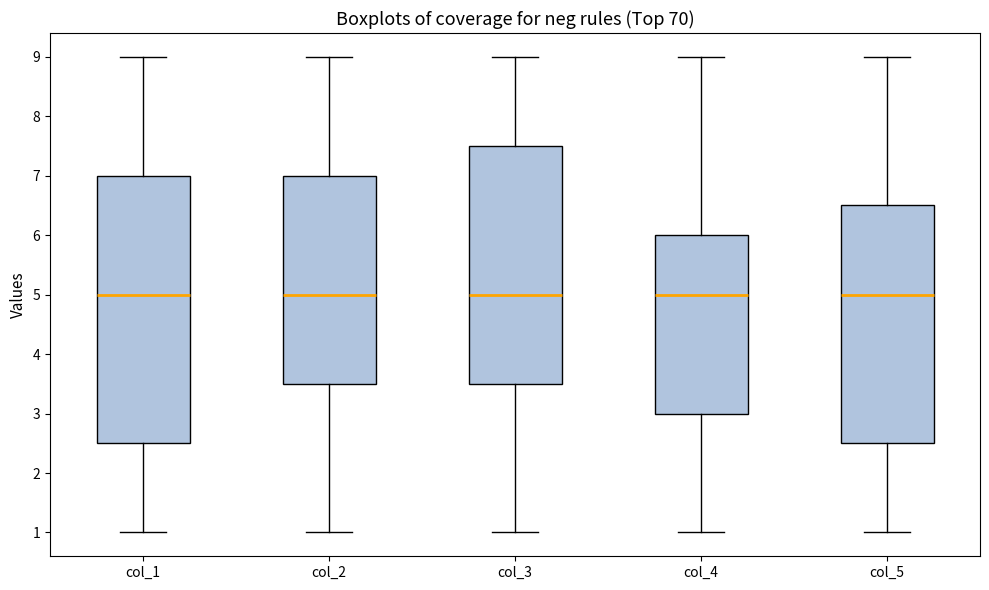

Reading left to right, read every box against the y-axis: the position of its median line, the range the box covers, and the ends of its whiskers. The values are not printed on the chart, so give them approximately, as read against the axis.

col_1: median 5.0, box 2.5 to 7.0, whiskers 1.0 to 9.0
col_2: median 5.0, box 3.5 to 7.0, whiskers 1.0 to 9.0
col_3: median 5.0, box 3.5 to 7.5, whiskers 1.0 to 9.0
col_4: median 5.0, box 3.0 to 6.0, whiskers 1.0 to 9.0
col_5: median 5.0, box 2.5 to 6.5, whiskers 1.0 to 9.0